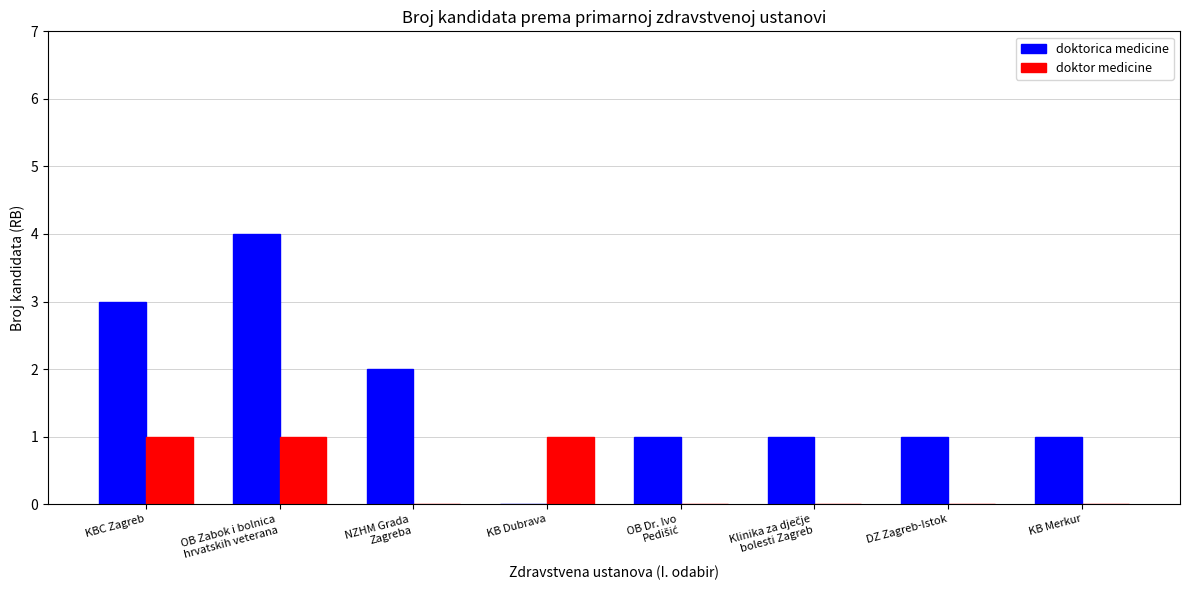

True or false: doktor medicine has a value of 0 at DZ Zagreb-Istok.

True